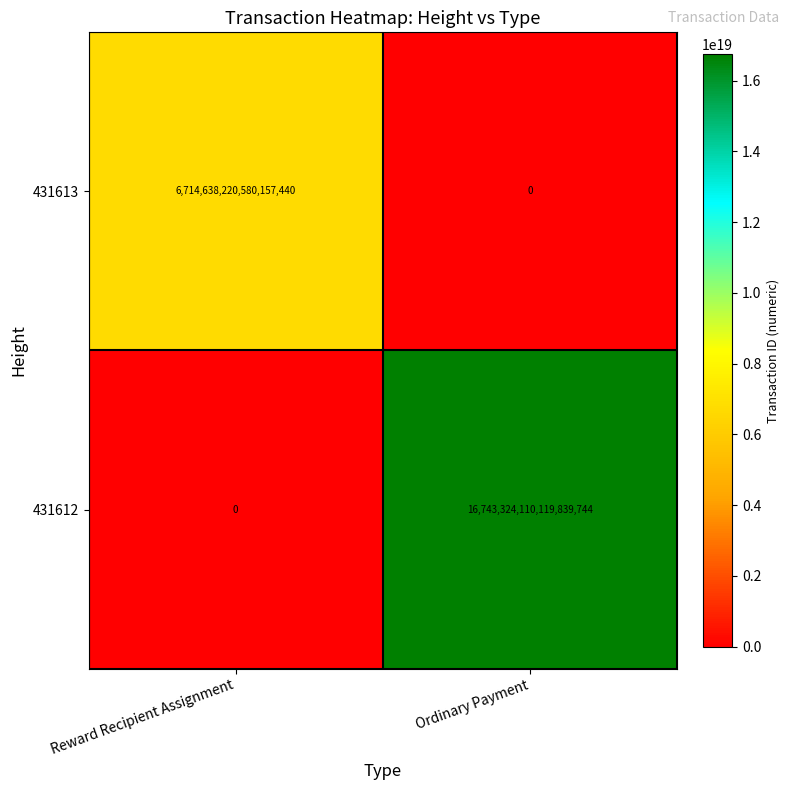

Where is 431612 nearest to the value 8371662055059919872?

Reward Recipient Assignment